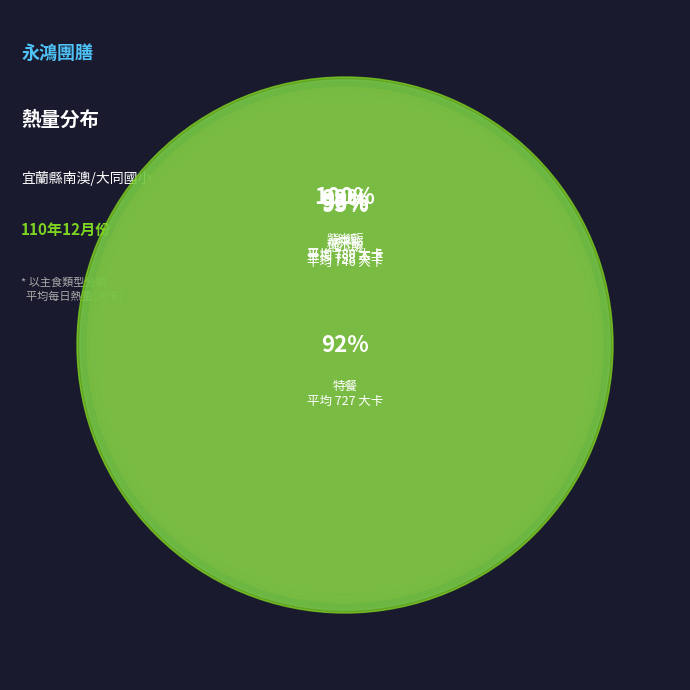

Between 地瓜飯 and 特餐, which is larger?

地瓜飯